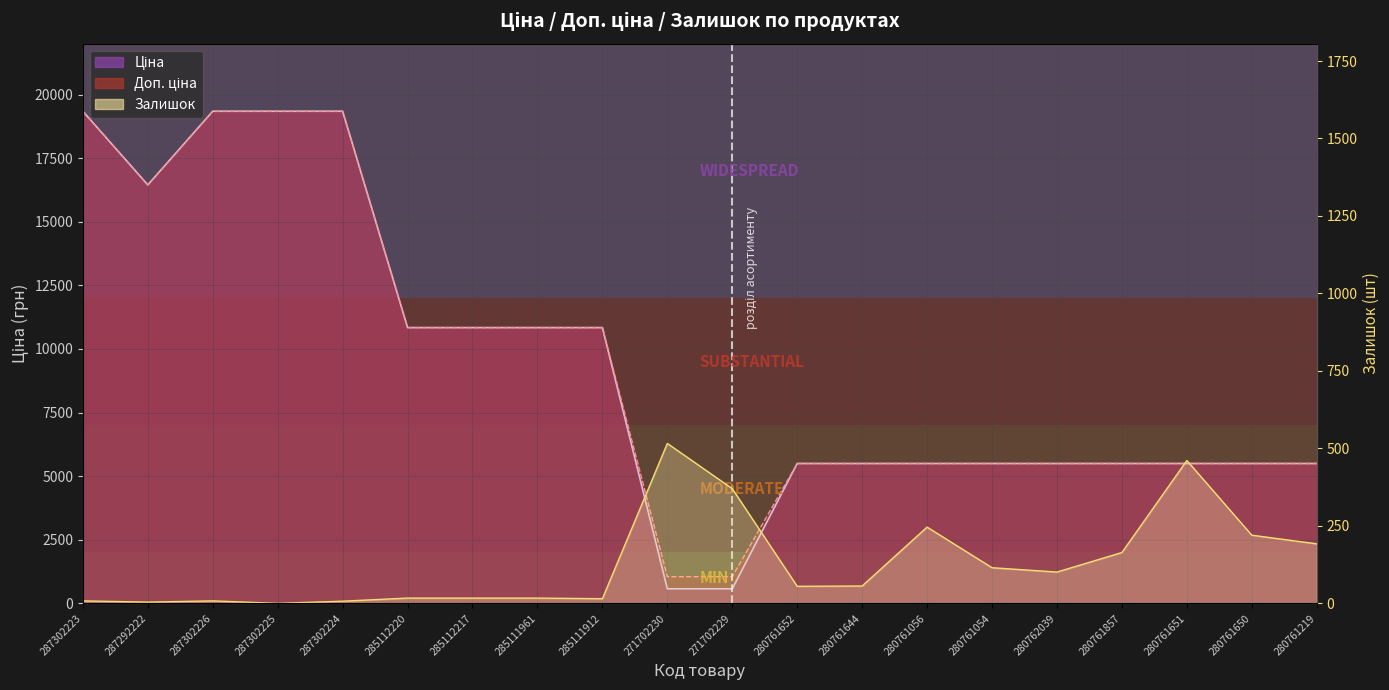

Is the value of Залишок at 287292222 greater than the value of Доп. ціна at 285112217?

No